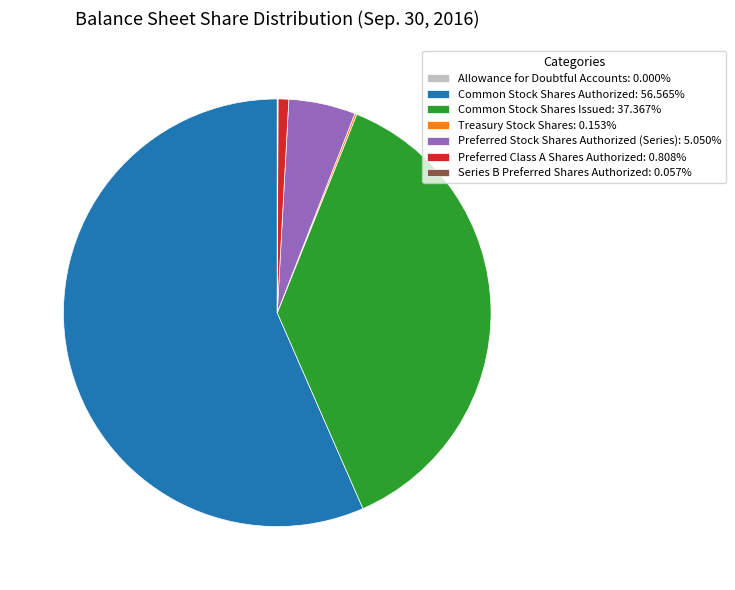

Does Preferred Stock Shares Authorized (Series): 5.050% account for over 50% of the chart?

No